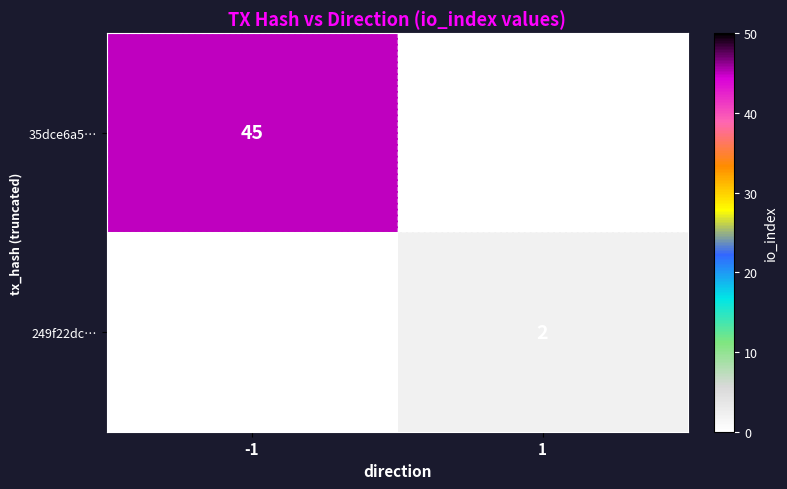

Is it true that 249f22dc… equals 2 at 1?

True